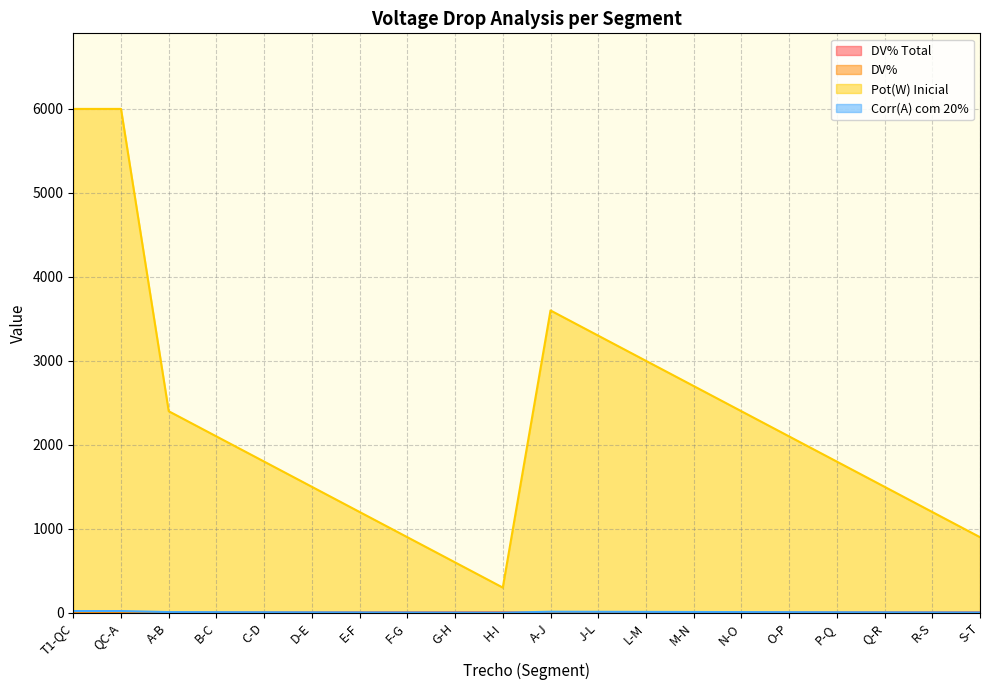

What position from the right is F-G?

13